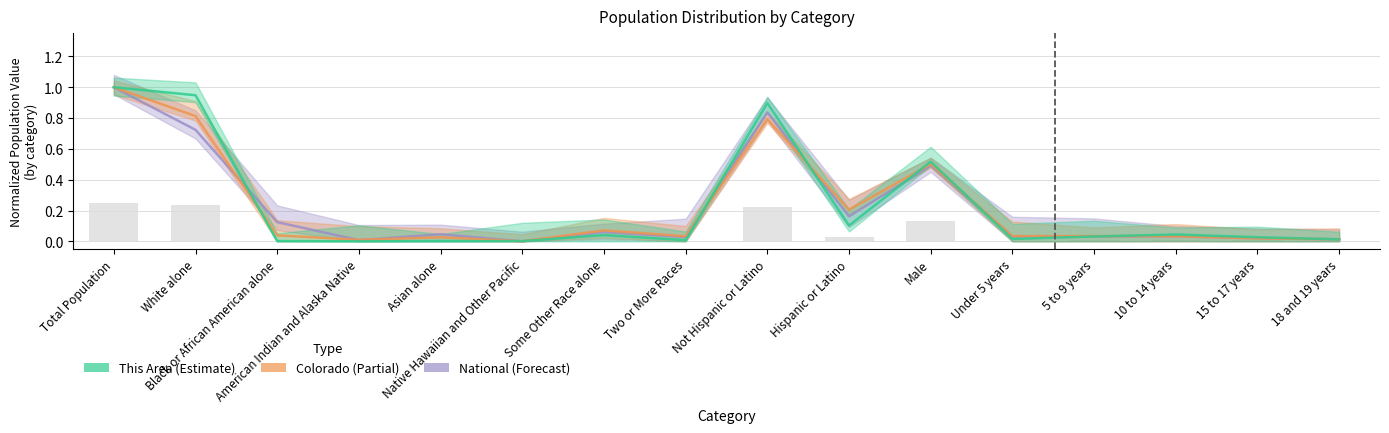

At how many categories does at least one series exceed 0?

16